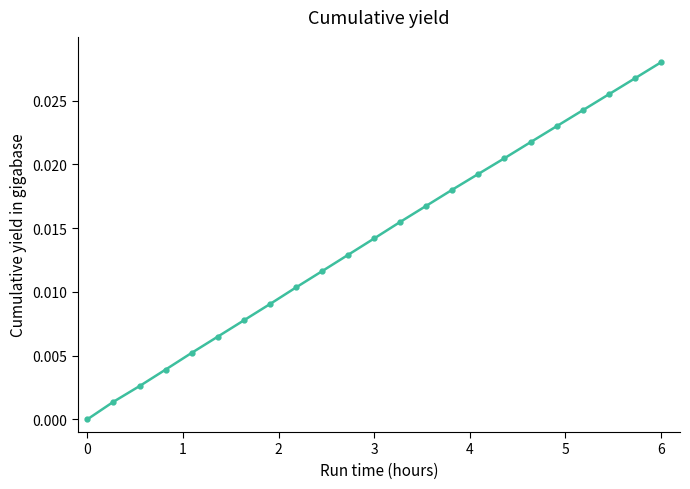

True or false: the data has more than 0 interior local peaks.

False